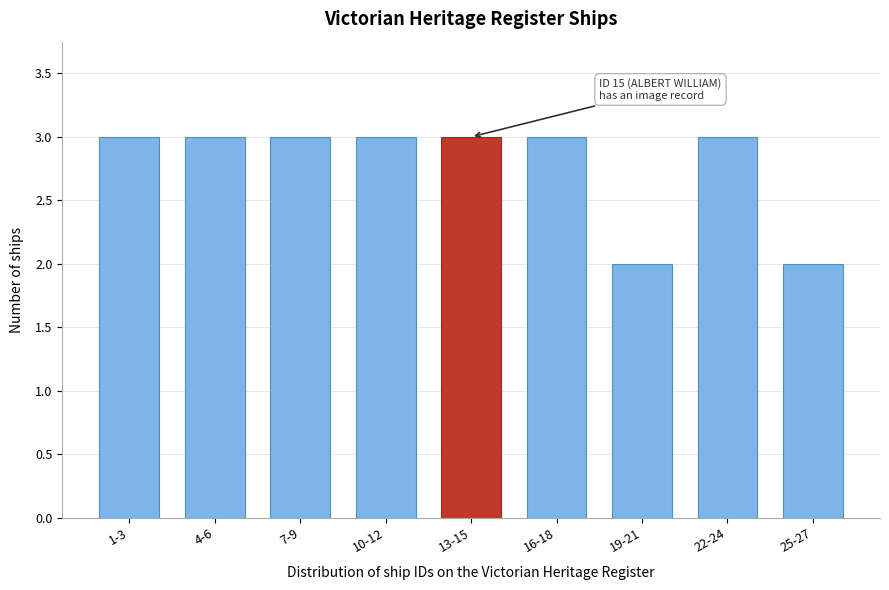

Reading right to left, what are all the values shown in this chart?

2	3	2	3	3	3	3	3	3